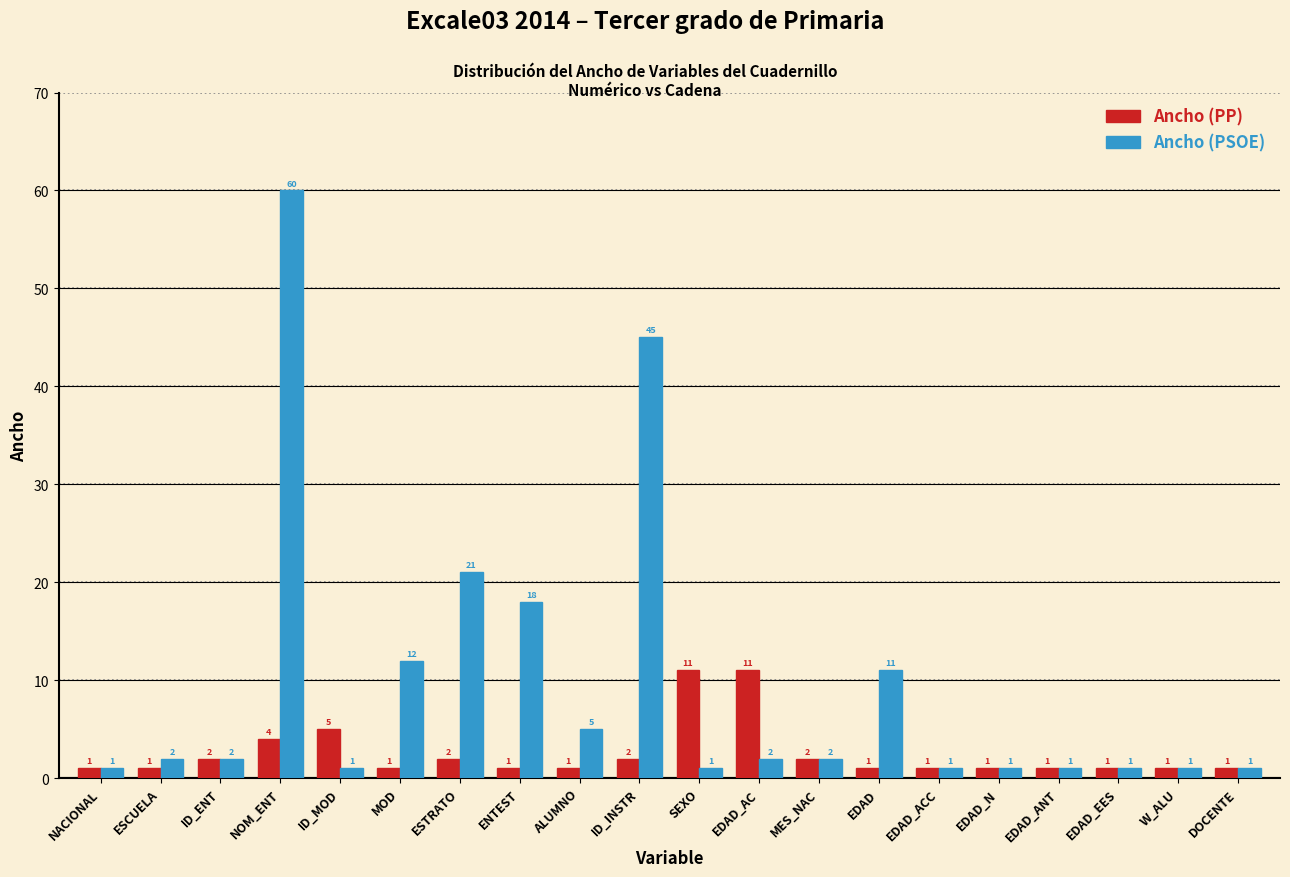

Reading left to right, extract all data points from this chart.

Ancho (PP): NACIONAL=1	ESCUELA=1	ID_ENT=2	NOM_ENT=4	ID_MOD=5	MOD=1	ESTRATO=2	ENTEST=1	ALUMNO=1	ID_INSTR=2	SEXO=11	EDAD_AC=11	MES_NAC=2	EDAD=1	EDAD_ACC=1	EDAD_N=1	EDAD_ANT=1	EDAD_EES=1	W_ALU=1	DOCENTE=1
Ancho (PSOE): NACIONAL=1	ESCUELA=2	ID_ENT=2	NOM_ENT=60	ID_MOD=1	MOD=12	ESTRATO=21	ENTEST=18	ALUMNO=5	ID_INSTR=45	SEXO=1	EDAD_AC=2	MES_NAC=2	EDAD=11	EDAD_ACC=1	EDAD_N=1	EDAD_ANT=1	EDAD_EES=1	W_ALU=1	DOCENTE=1